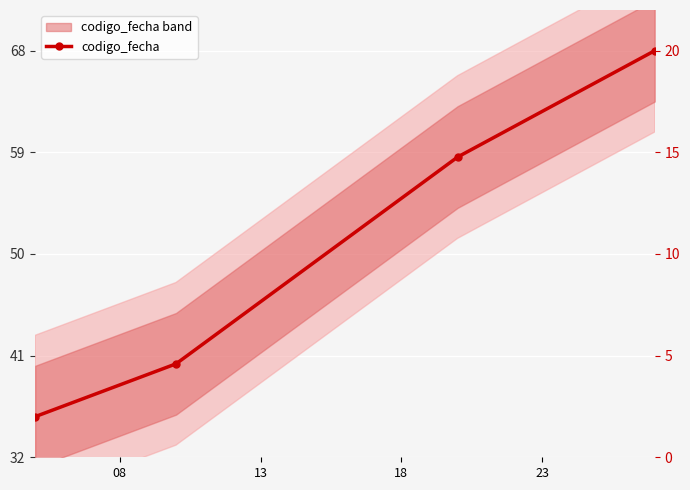

Rank the categories by value from highest to lowest.

23, 18, 13, 08